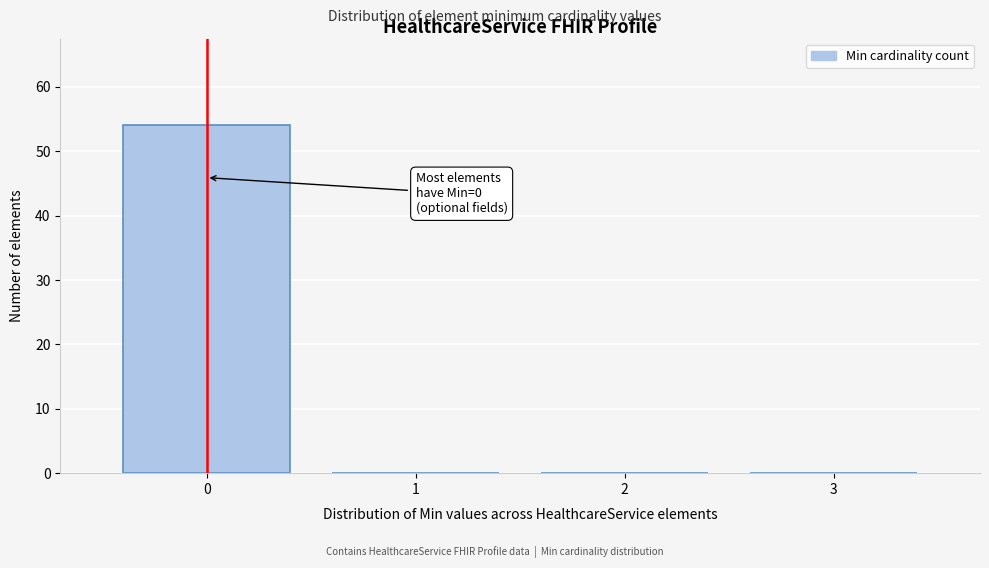

Which range on the x-axis has the tallest bar?

-0.5 to 0.5